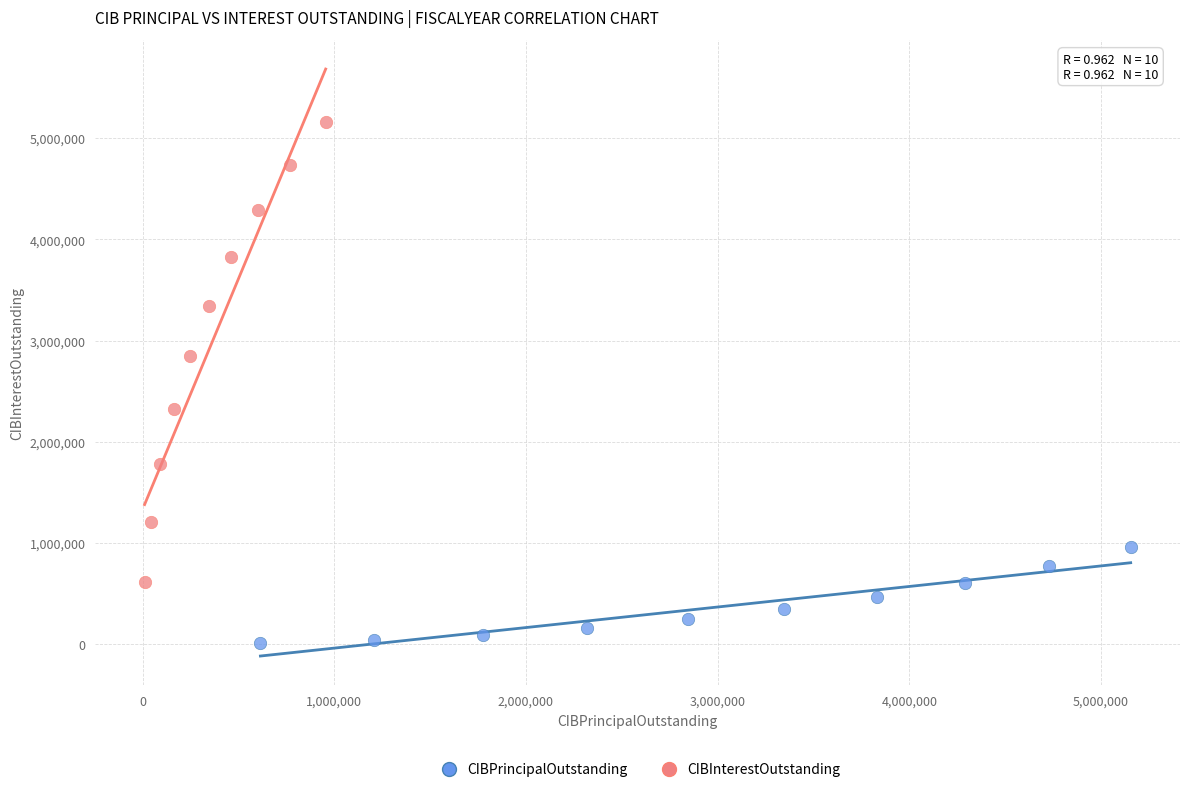

Which series reaches the minimum Y coordinate?

CIBPrincipalOutstanding